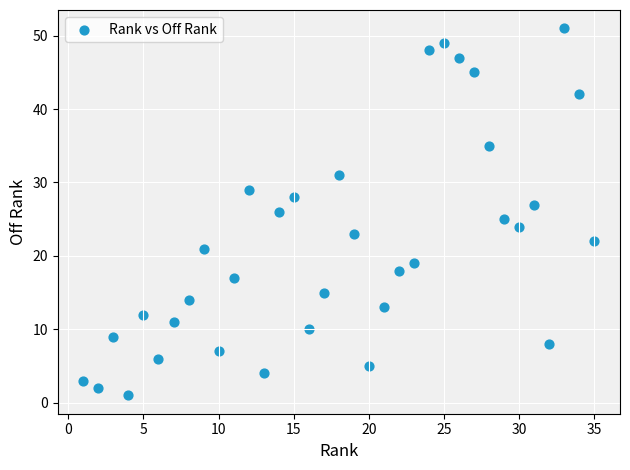

What is the range of Y values (max minus min)?

50